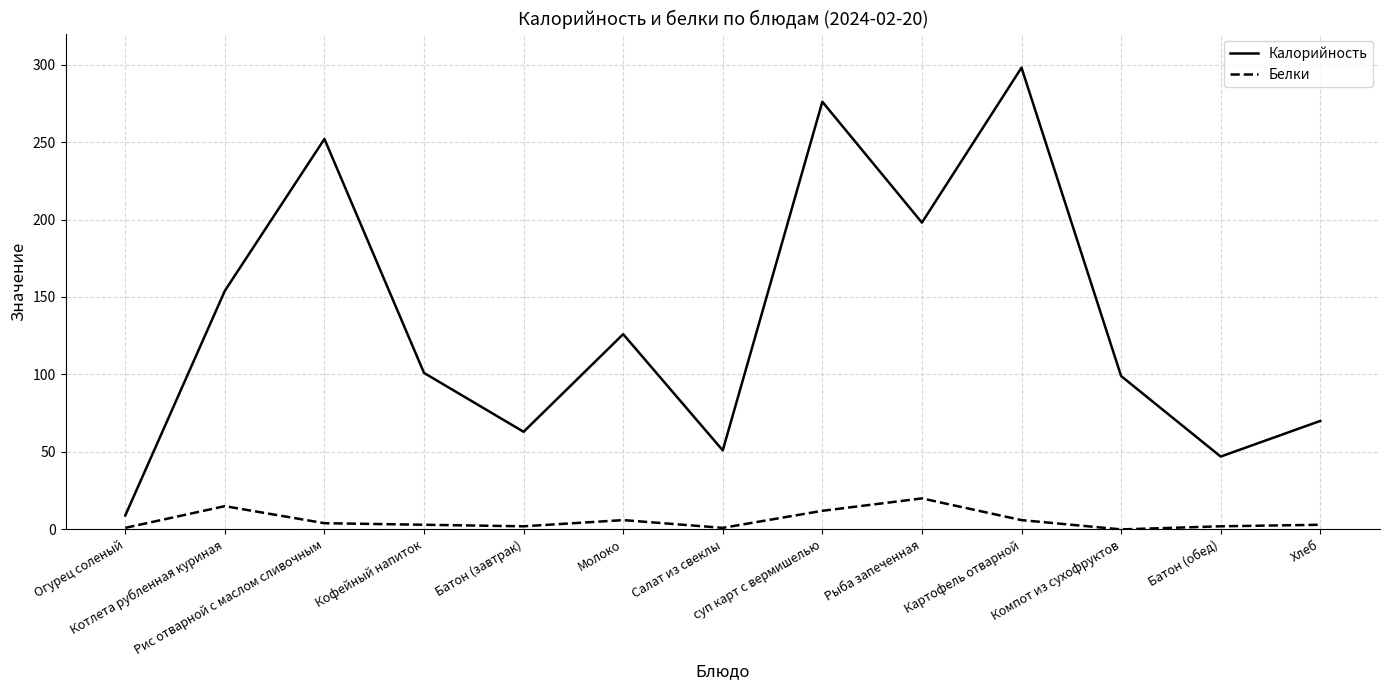

Between Кофейный напиток and Рыба запеченная, which series saw the biggest shift?

Калорийность